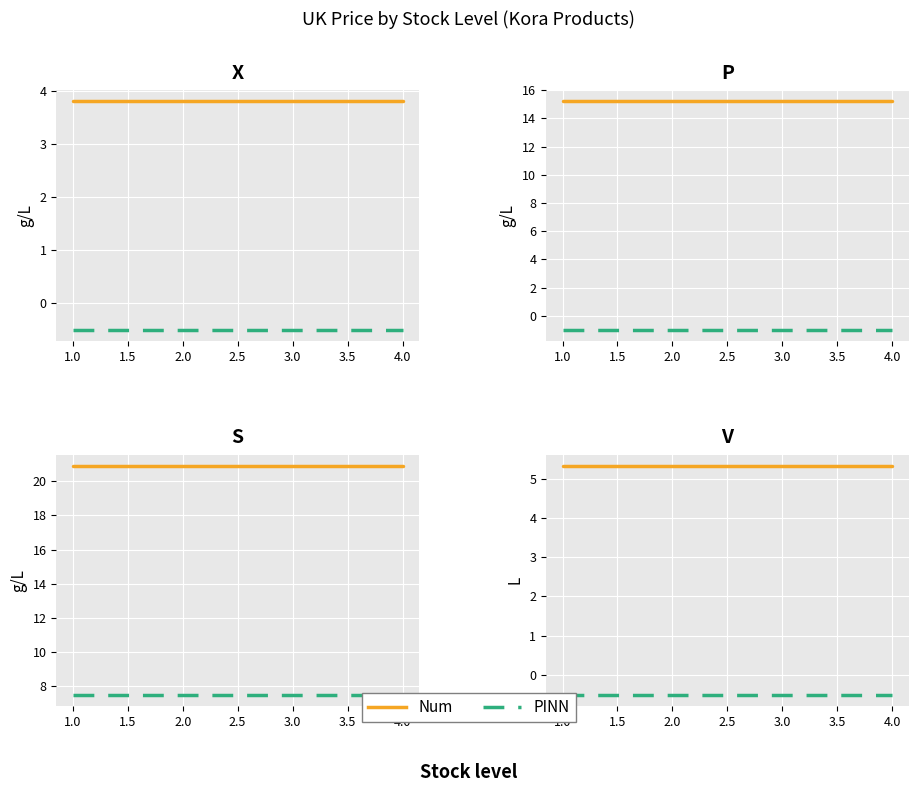

The PINN series shows -0.7 at 1.0. True or false?

False